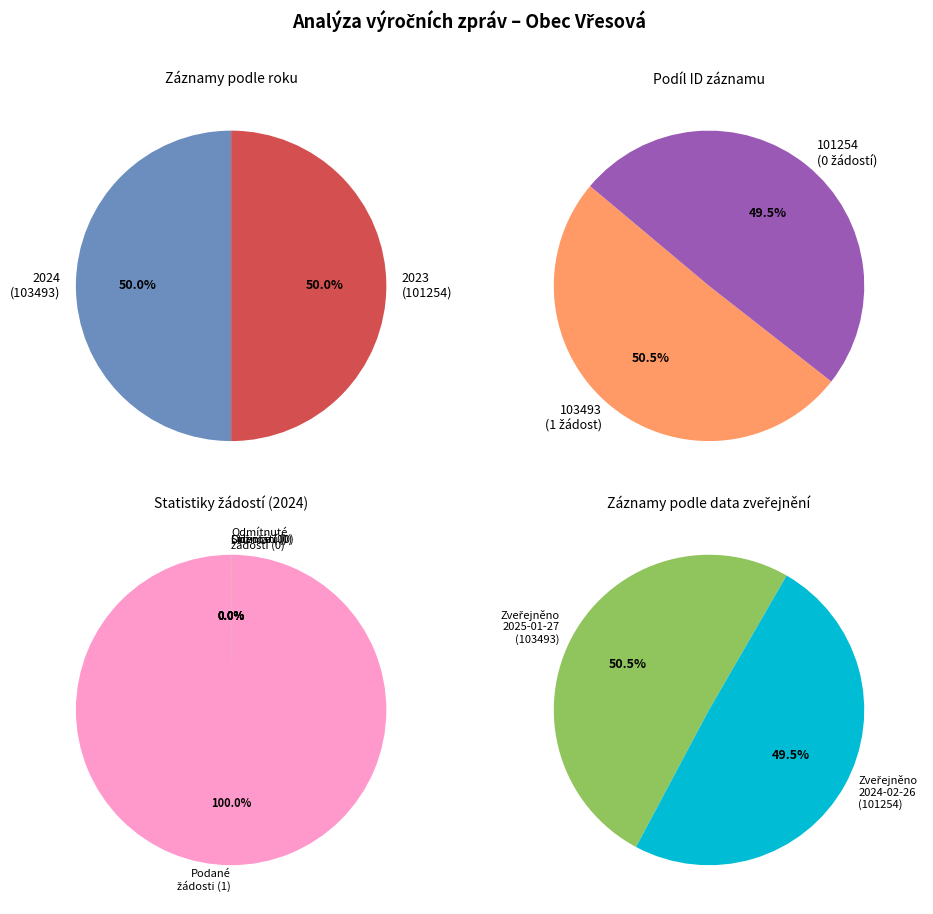

Do 103493 (2024) and 101254 (2023) together represent more than half of the pie?

Yes